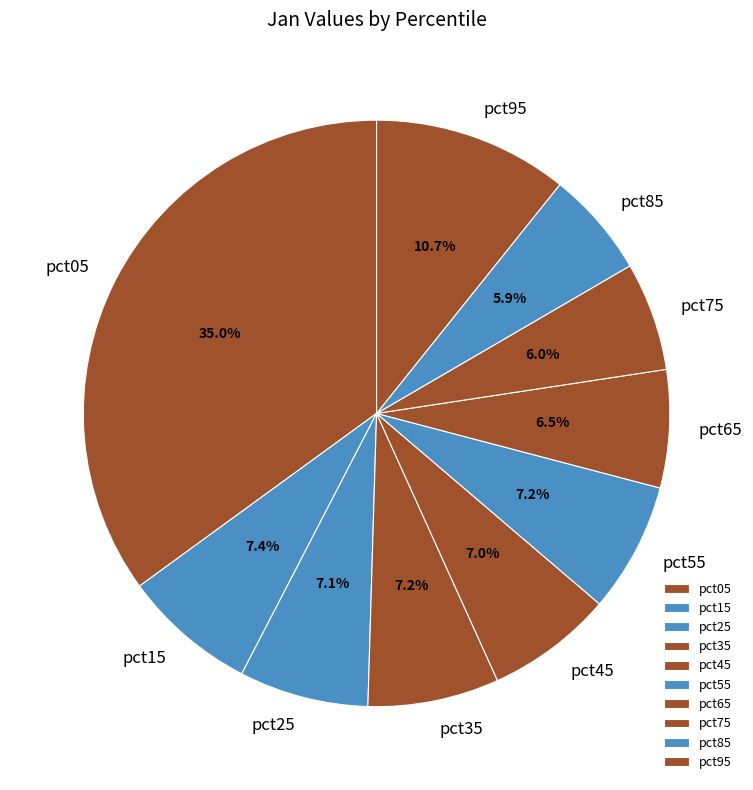

What percentage is NOT represented by pct05?

65.0%